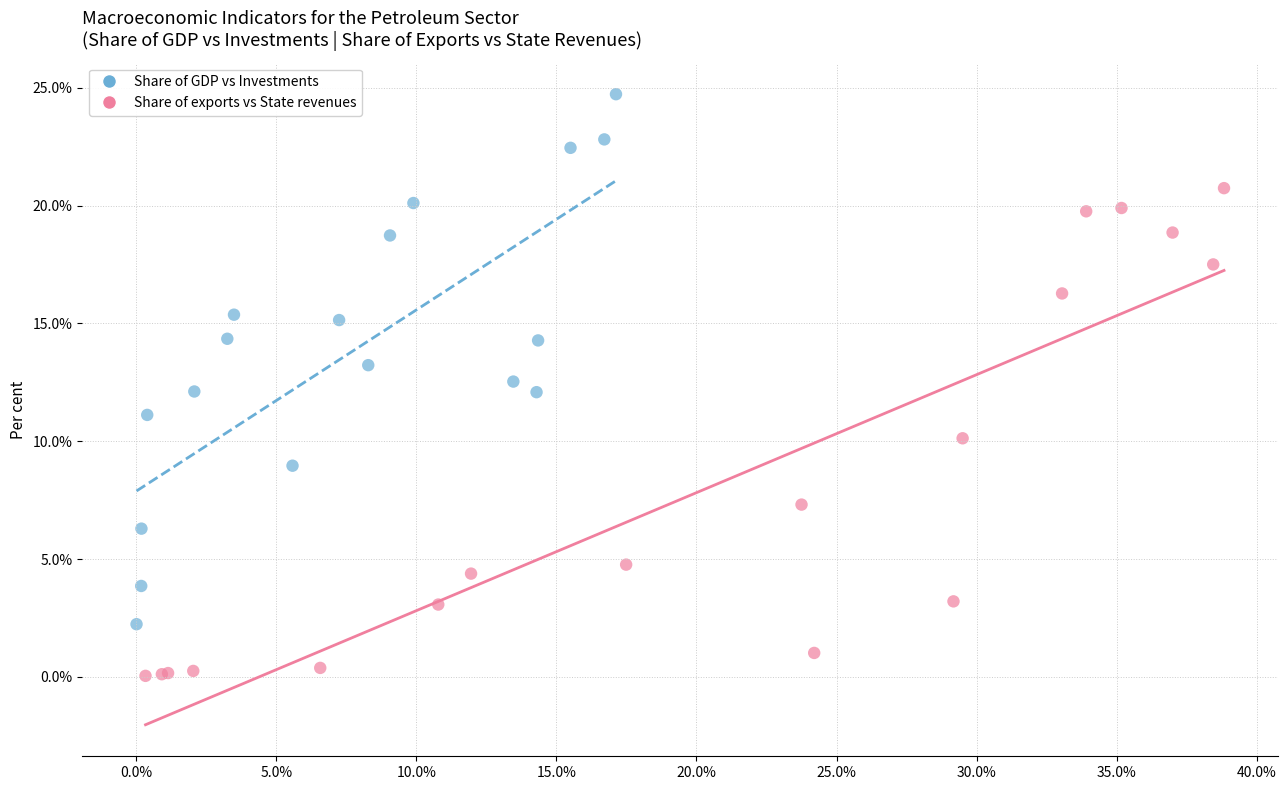

Which series contains the highest Y value?

Share of GDP vs Investments